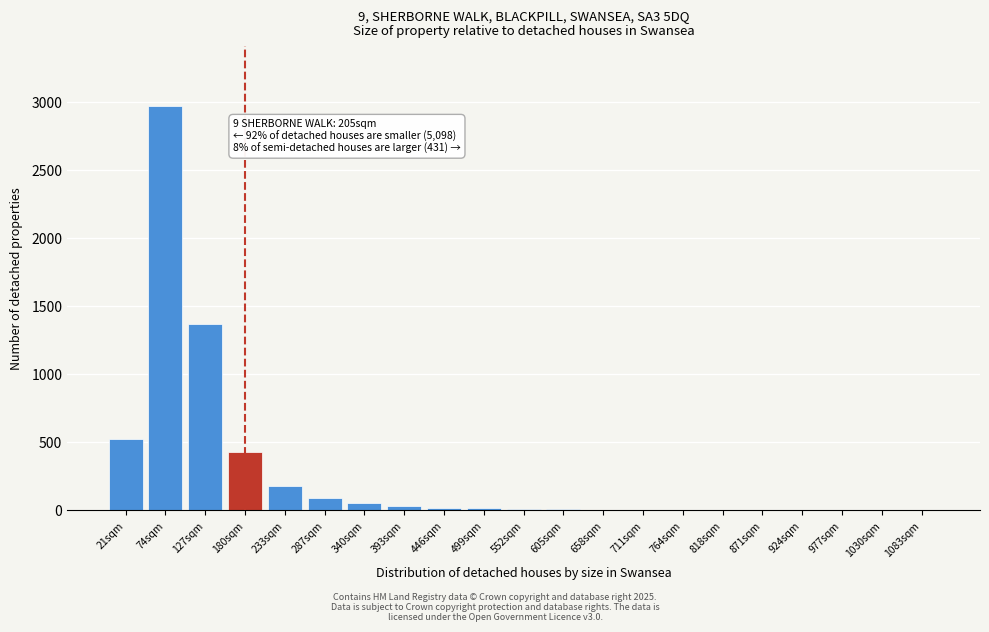

True or false: the data shows 15 at 499sqm.

True